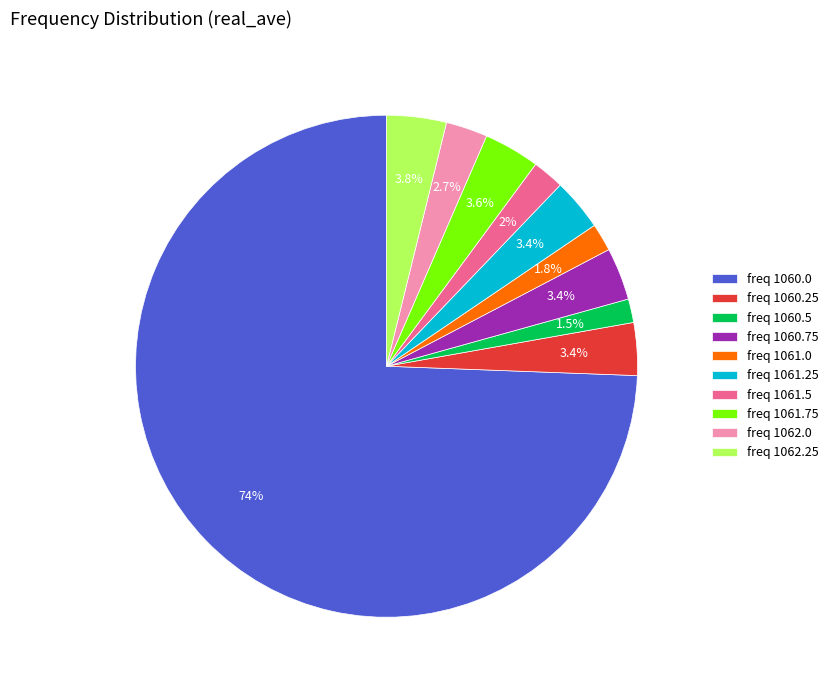

What portion of the pie excludes freq 1061.0?

98.2%